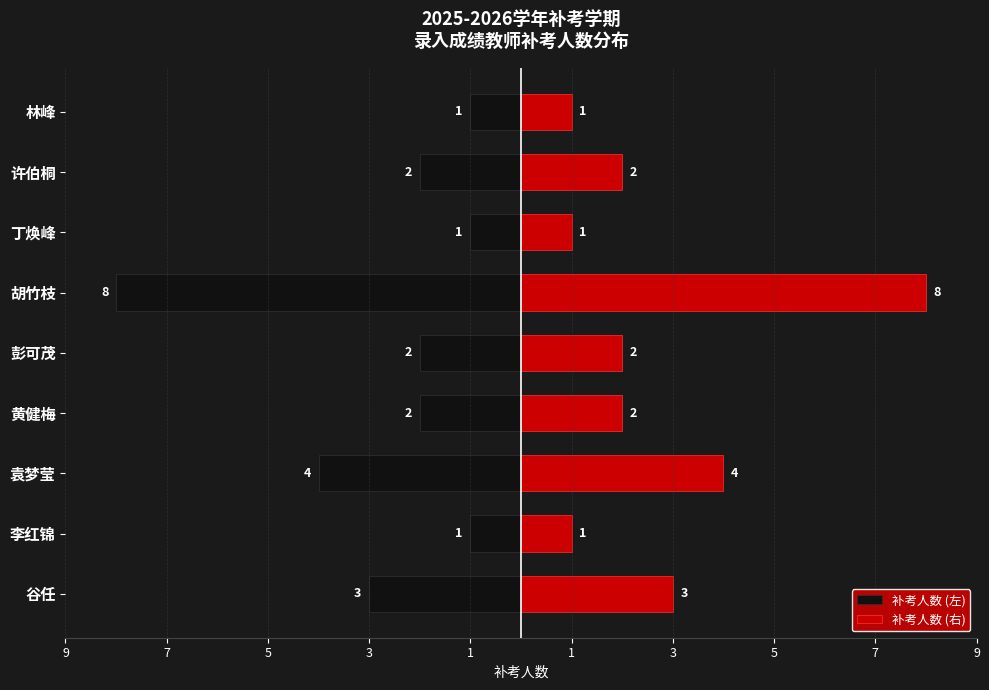

Rank the series by their maximum value, from highest to lowest.

补考人数 (右), 补考人数 (左)